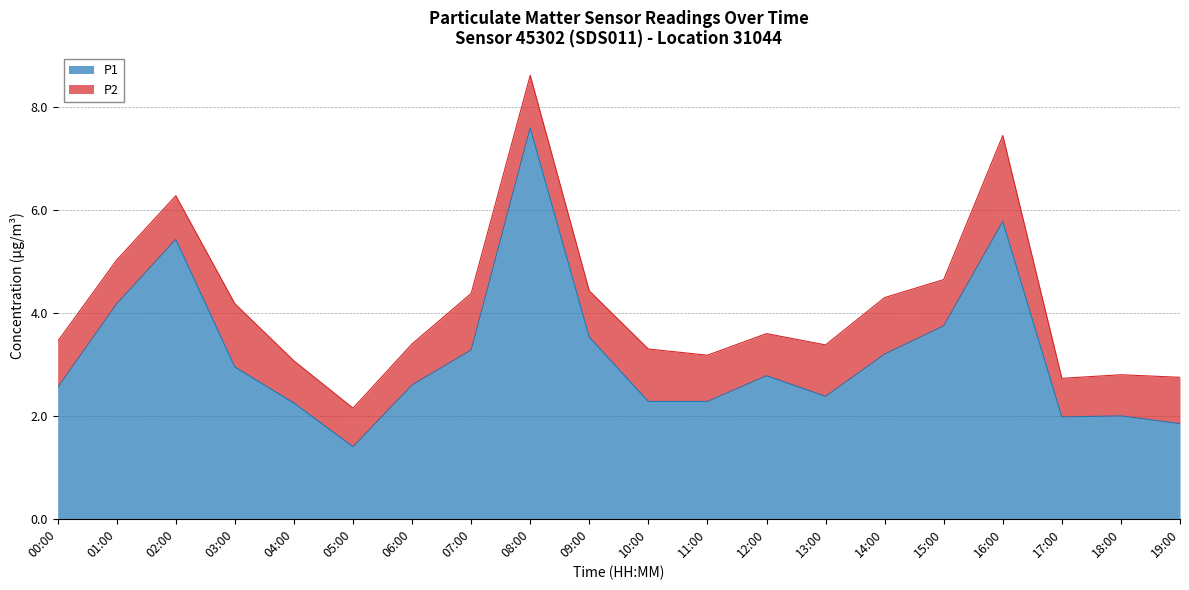

At which label does the data first exceed 2?

00:00